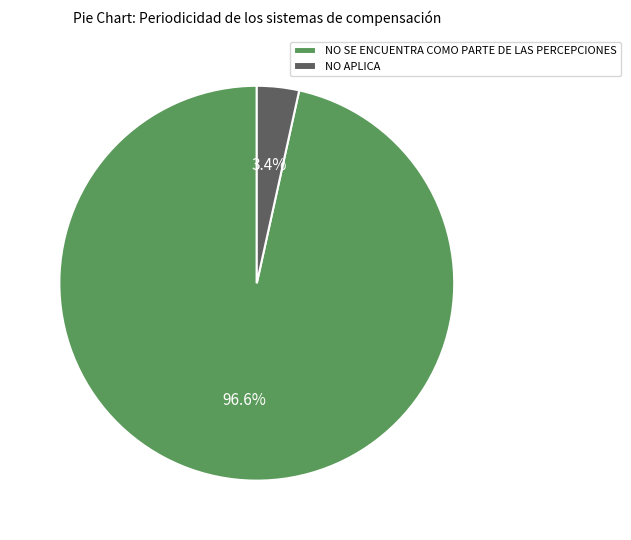

What percentage do NO APLICA and NO SE ENCUENTRA COMO PARTE DE LAS PERCEPCIONES together represent?

100.0%